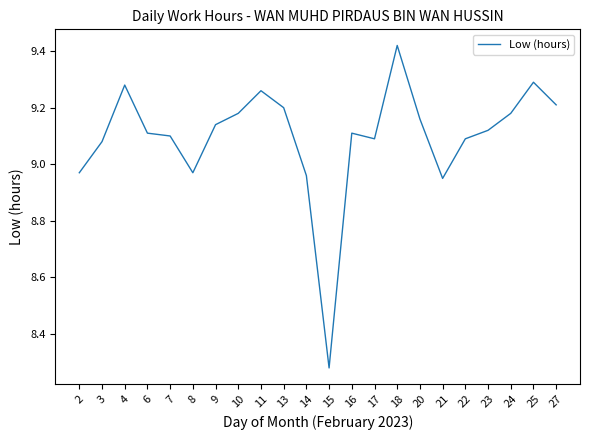

Is this an area chart (filled region under the line)?

No